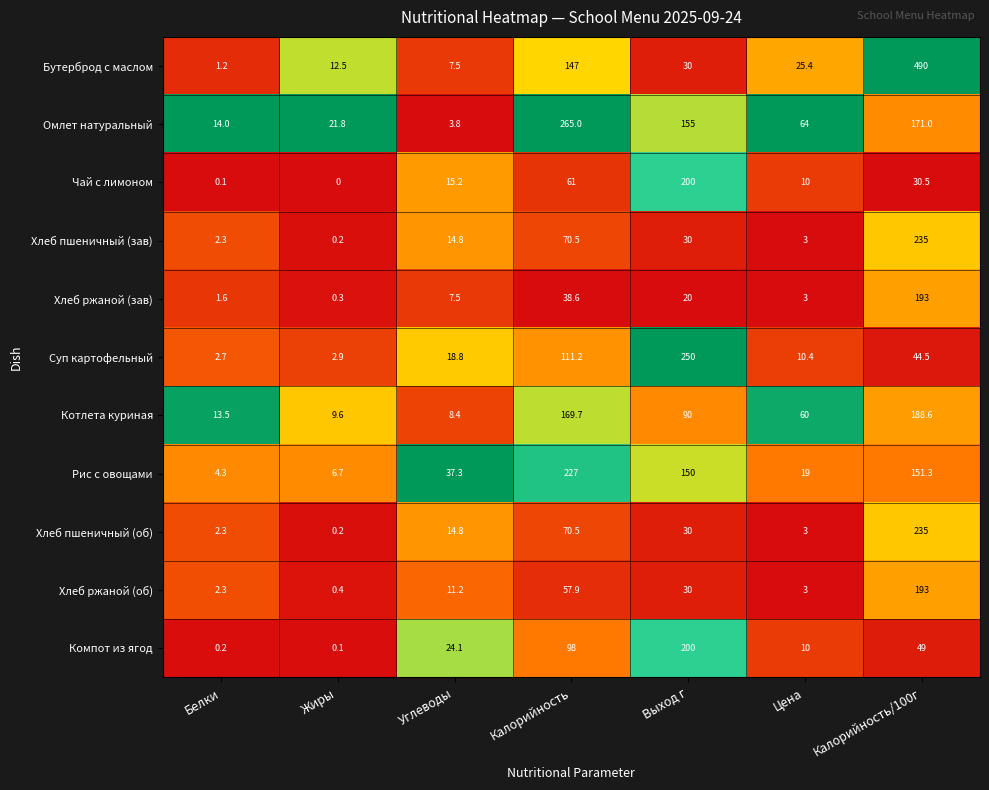

Which series changed the most between Жиры and Калорийность?

Омлет натуральный